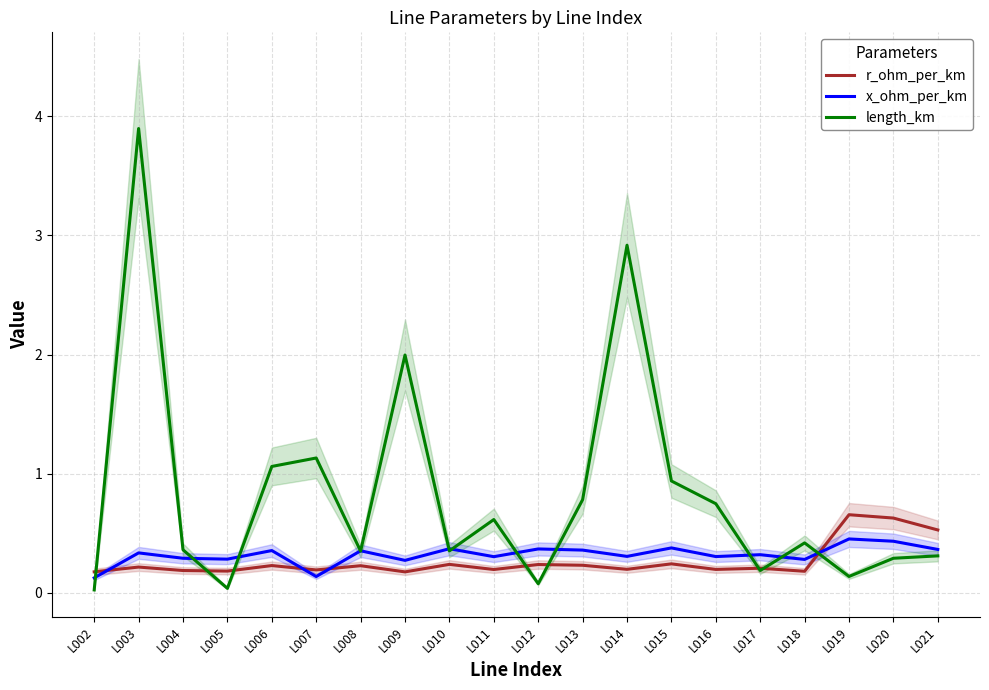

What is the value of the x_ohm_per_km point at the 3rd from the left?

0.3